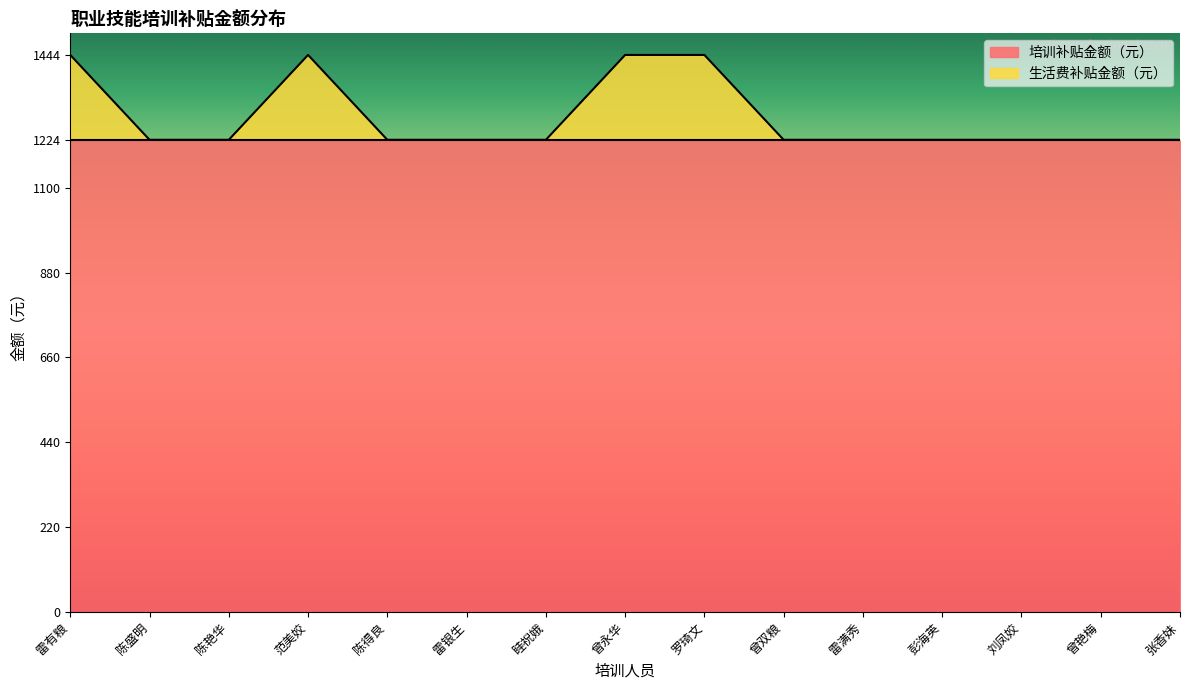

What is the label of the 7th point from the left?

眭祝娥